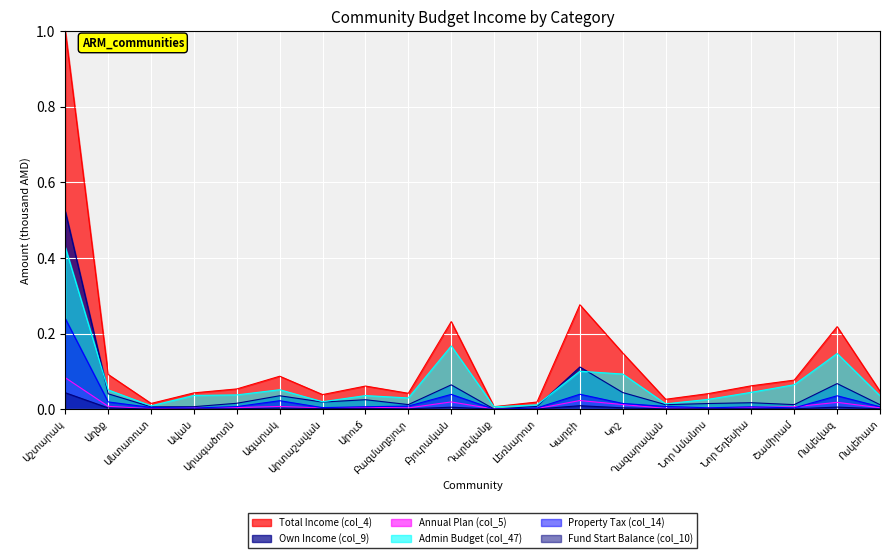

What is the total value across all series at Ագարակ?

0.2